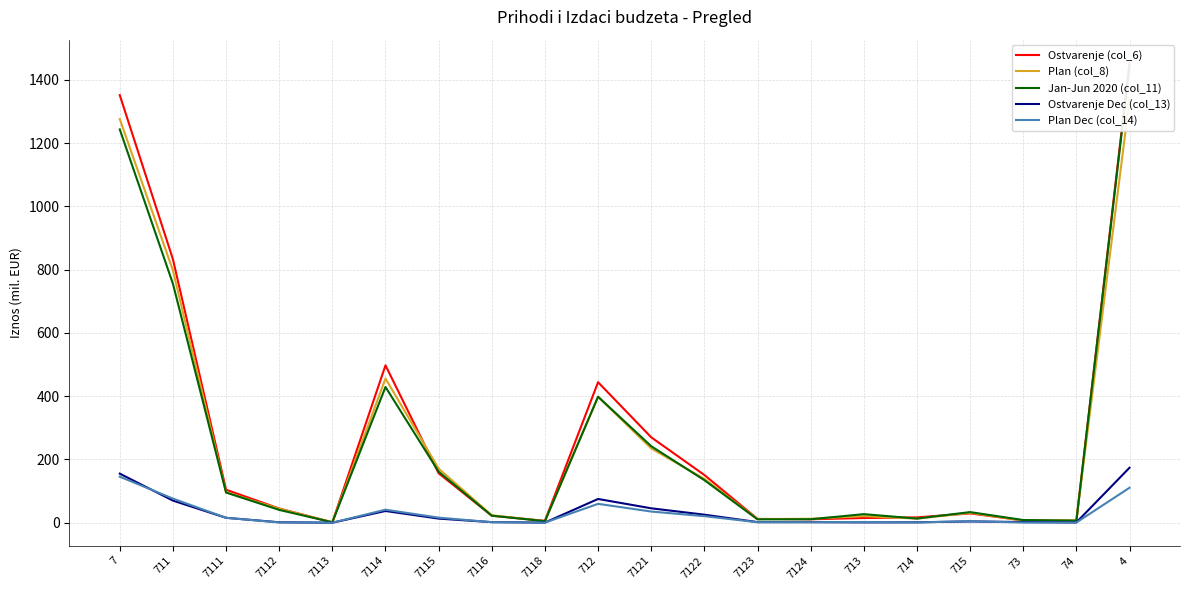

Is this an area chart (filled region under the line)?

No